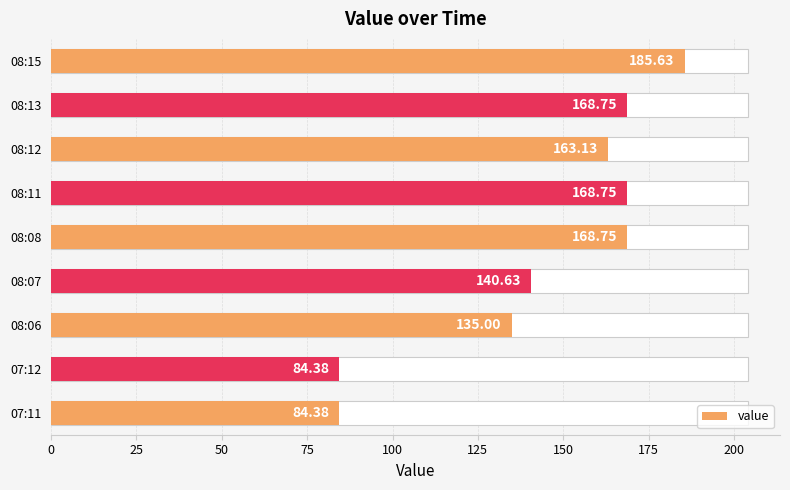

What is the value of the 3rd bar from the left?

135.0